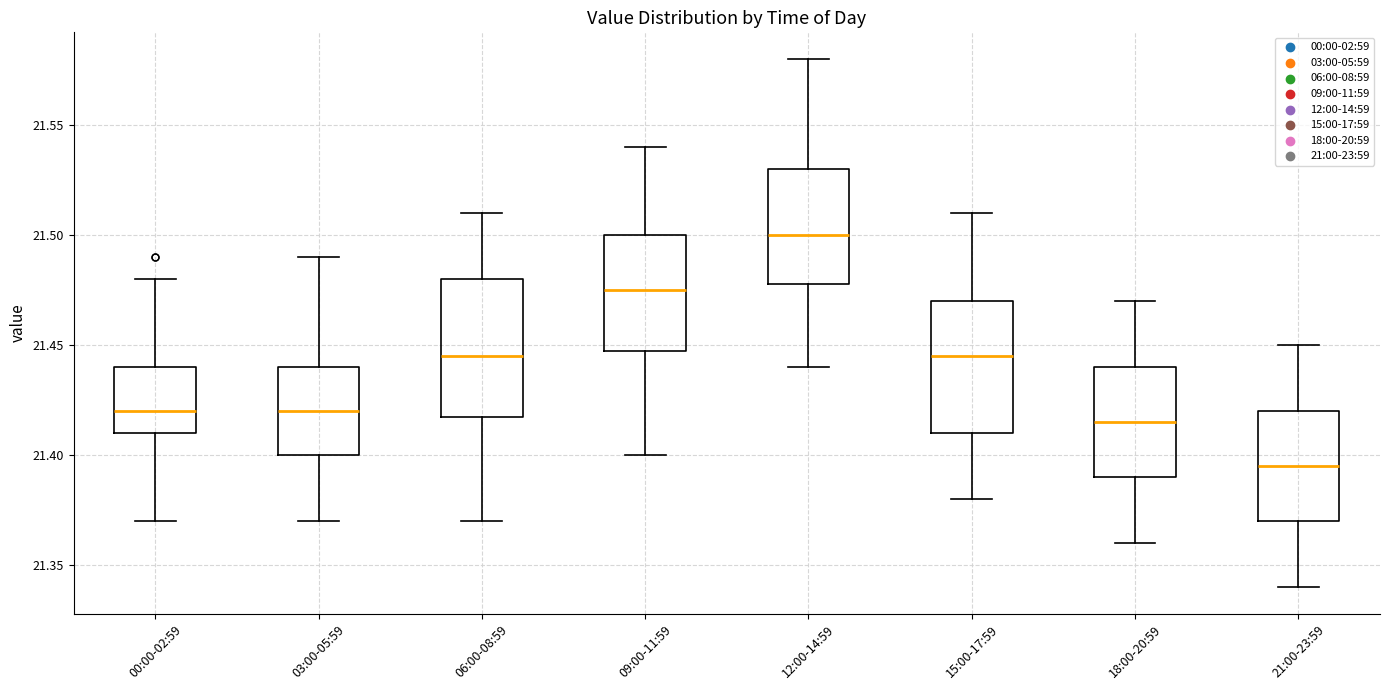

Reading left to right, read every box against the y-axis: the position of its median line, the range the box covers, and the ends of its whiskers. The values are not printed on the chart, so give them approximately, as read against the axis.

00:00-02:59: median 21.420, box 21.410 to 21.440, whiskers 21.370 to 21.480
03:00-05:59: median 21.420, box 21.400 to 21.440, whiskers 21.370 to 21.490
06:00-08:59: median 21.445, box 21.420 to 21.480, whiskers 21.370 to 21.510
09:00-11:59: median 21.475, box 21.450 to 21.500, whiskers 21.400 to 21.540
12:00-14:59: median 21.500, box 21.480 to 21.530, whiskers 21.440 to 21.580
15:00-17:59: median 21.445, box 21.410 to 21.470, whiskers 21.380 to 21.510
18:00-20:59: median 21.415, box 21.390 to 21.440, whiskers 21.360 to 21.470
21:00-23:59: median 21.395, box 21.370 to 21.420, whiskers 21.340 to 21.450